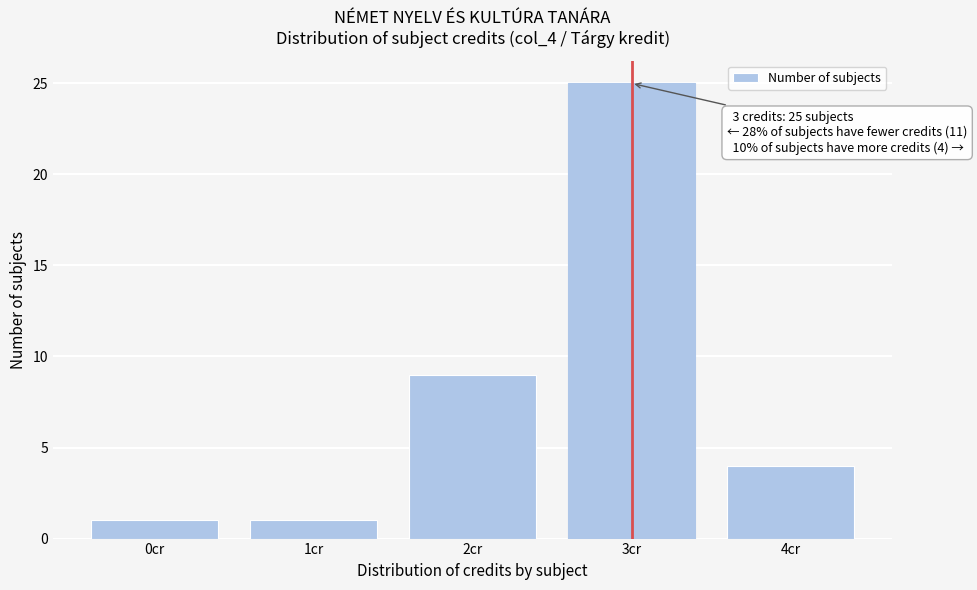

Reading left to right, extract all data points from this chart.

0cr=1	1cr=1	2cr=9	3cr=25	4cr=4